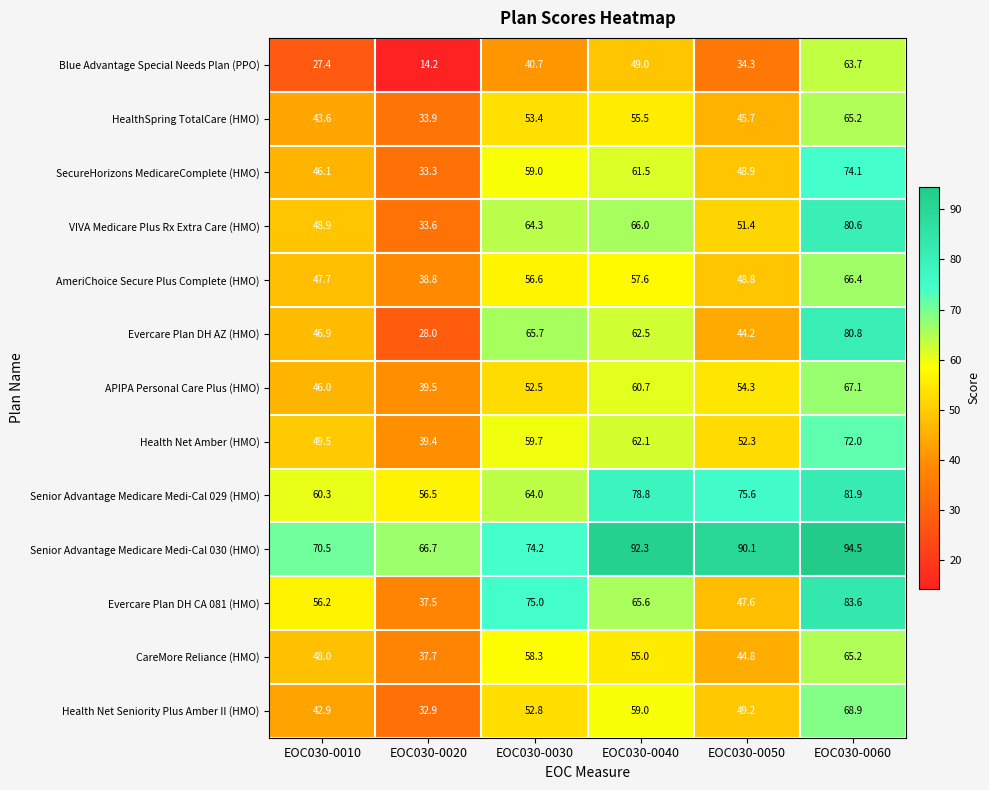

Where does the Senior Advantage Medicare Medi-Cal 029 (HMO) series first go above 75?

EOC030-0040